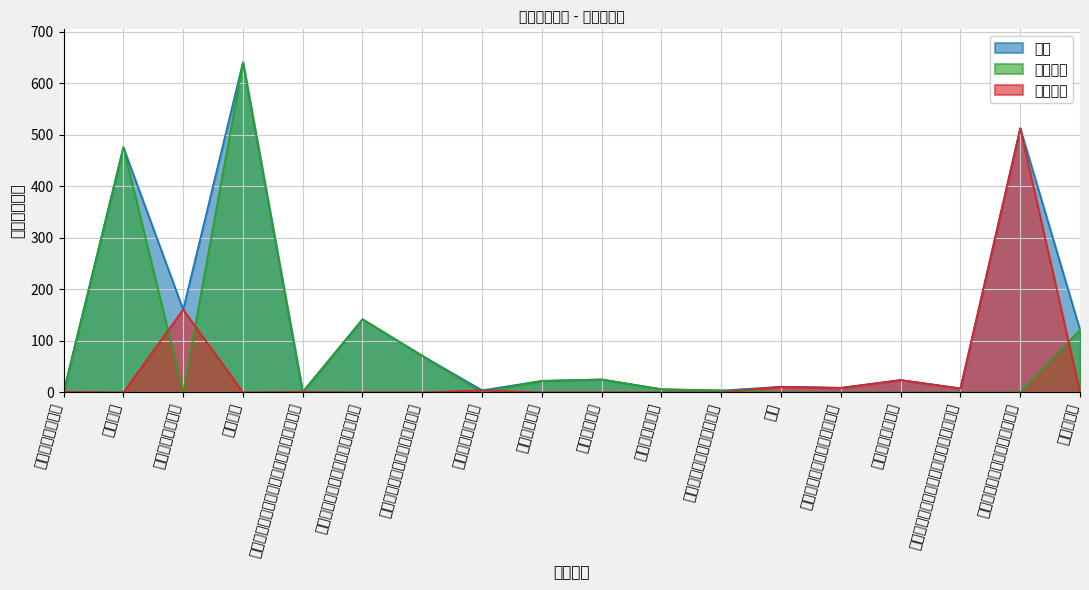

Where is the first local maximum for 合计?

行政运行